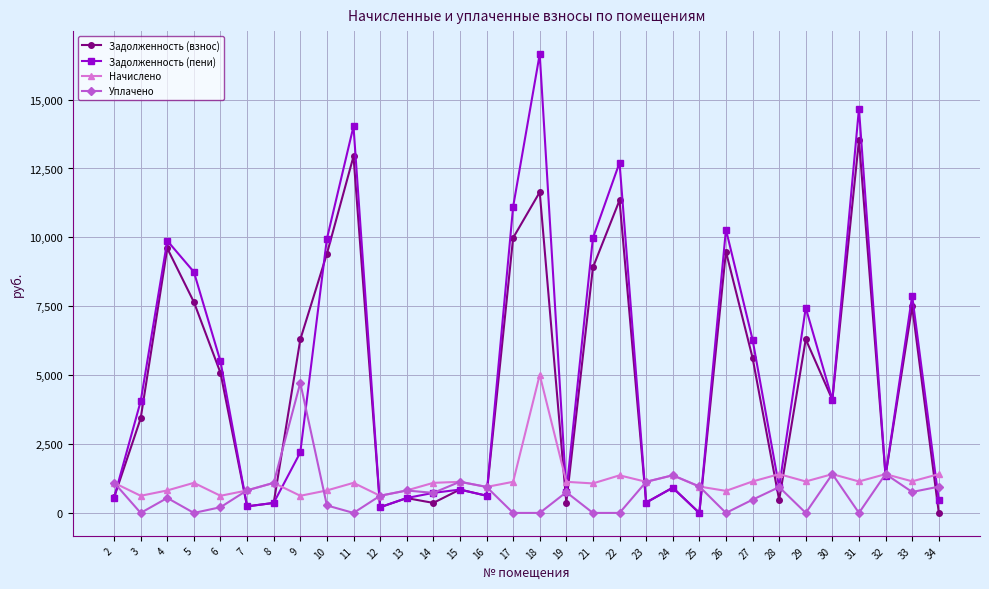

At which label does Начислено first exceed 1091?

2